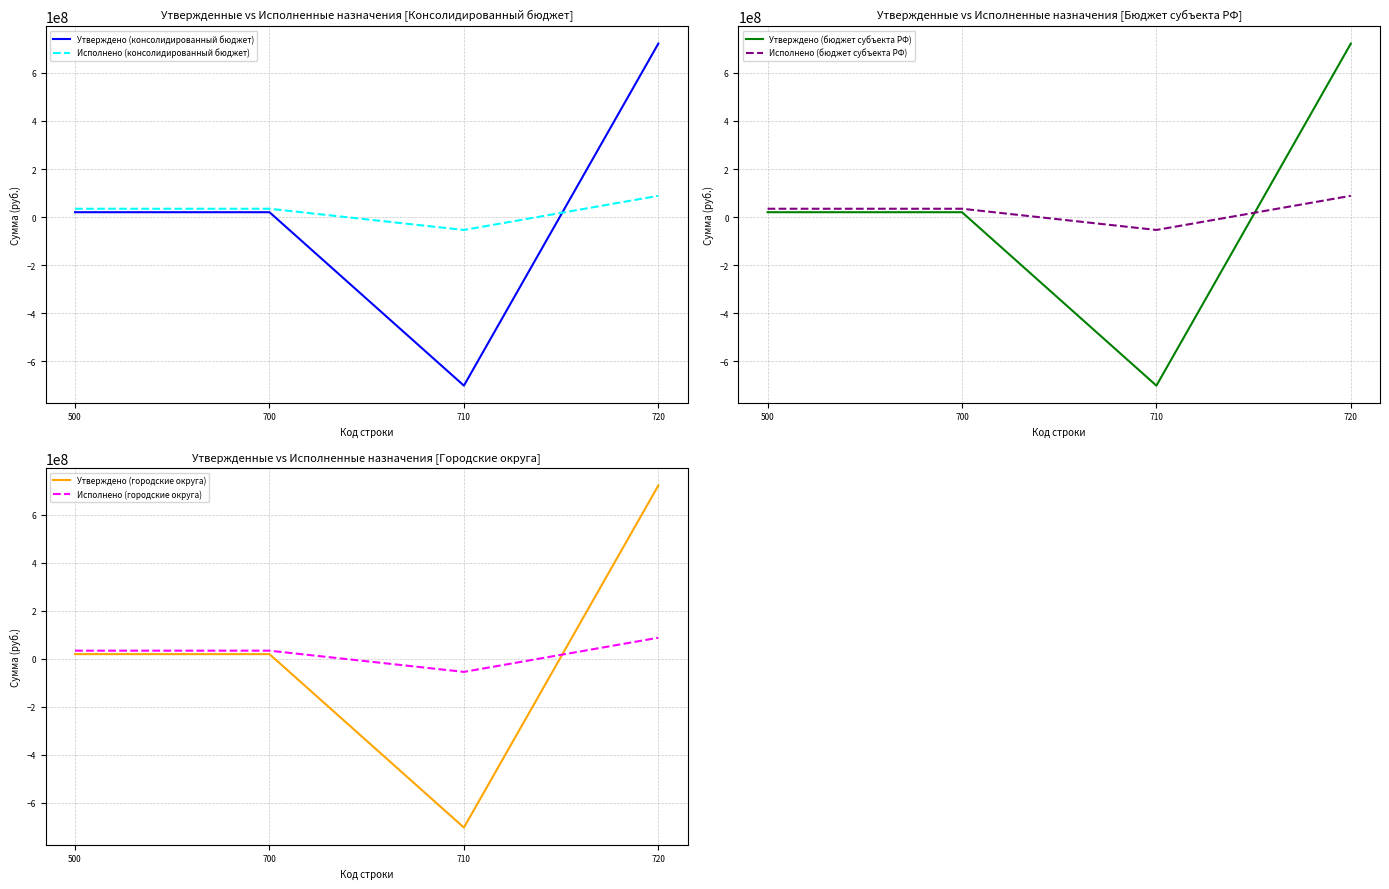

List the labels in order of Утверждено (консолидированный бюджет) value, largest first.

720, 500, 700, 710